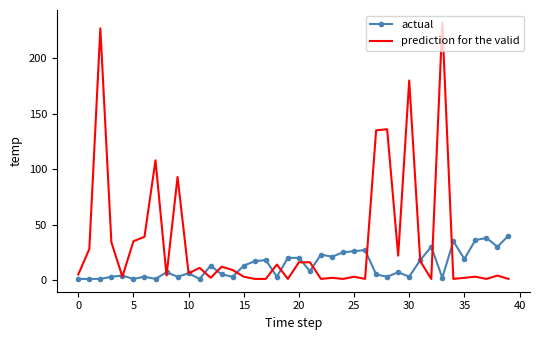

Which series has the largest range (max minus min)?

prediction for the valid